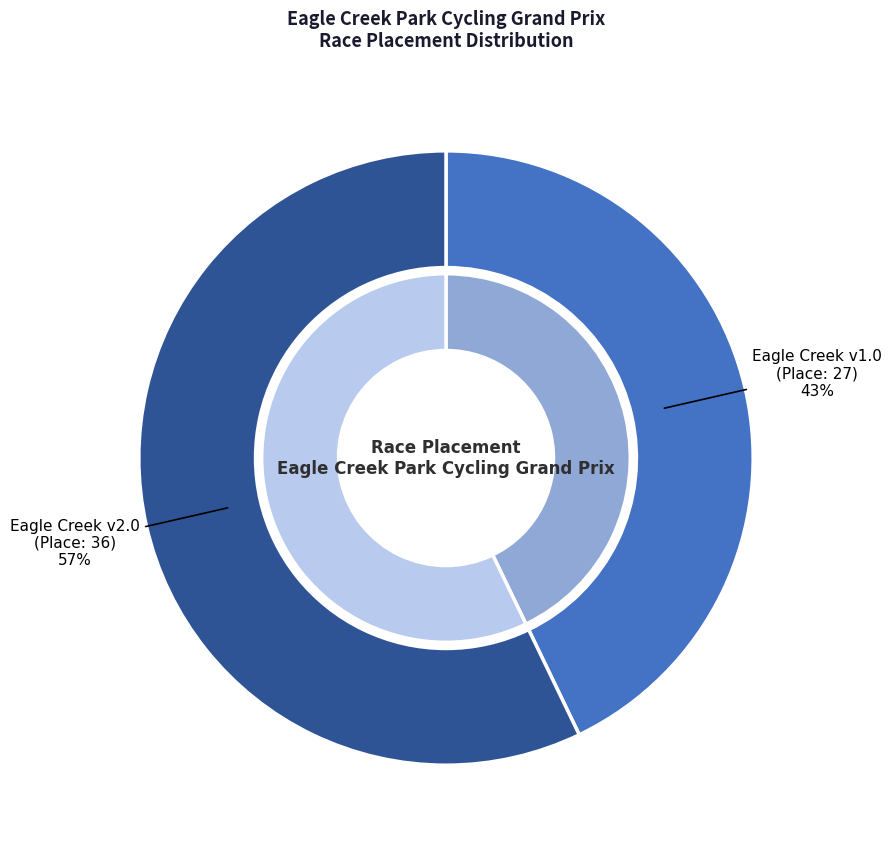

Is it true that Eagle Creek Park Cycling Grand Prix v1.0 is 43% of the pie?

True